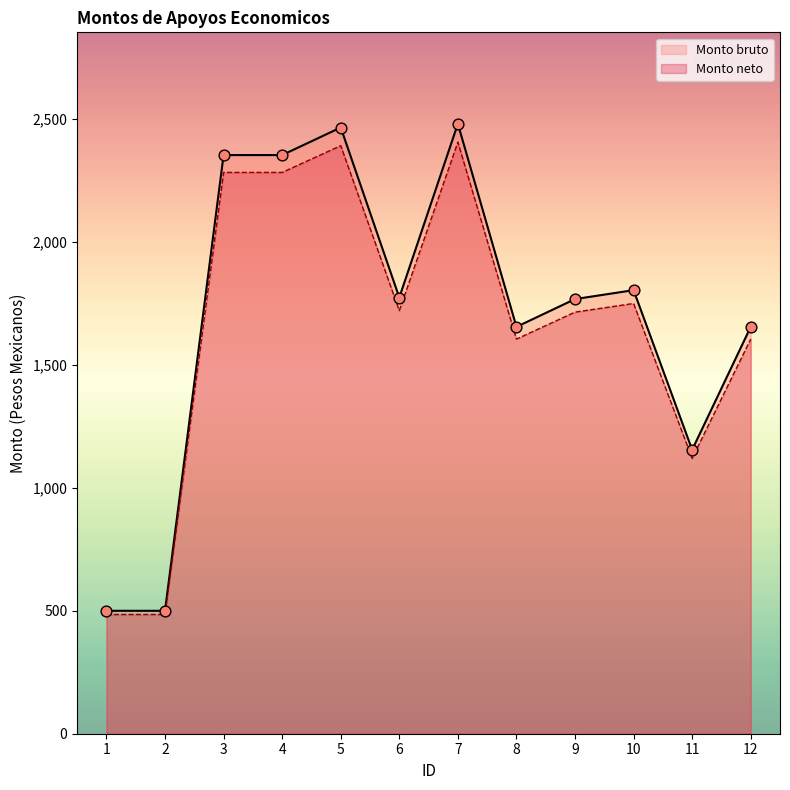

What is the total value across all series at 1?

985.0